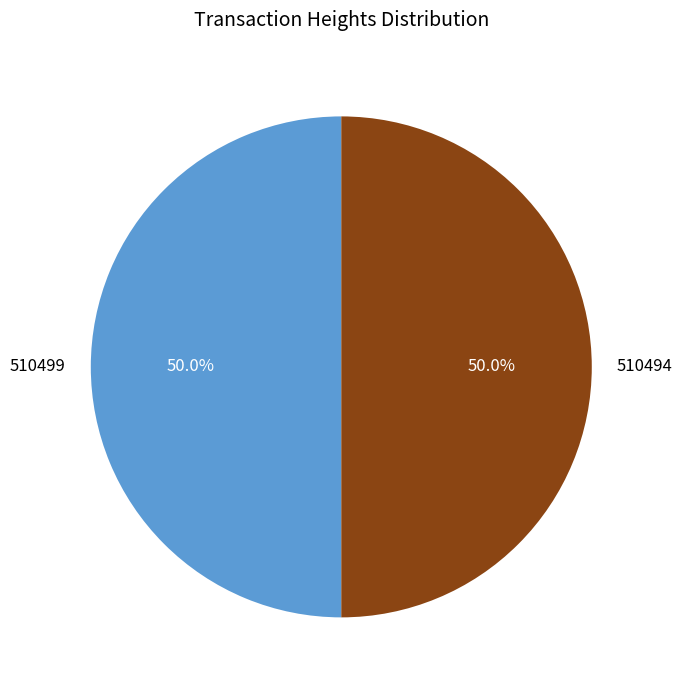

Approximately how many times larger is the value at 510499 compared to 510494?

1.0